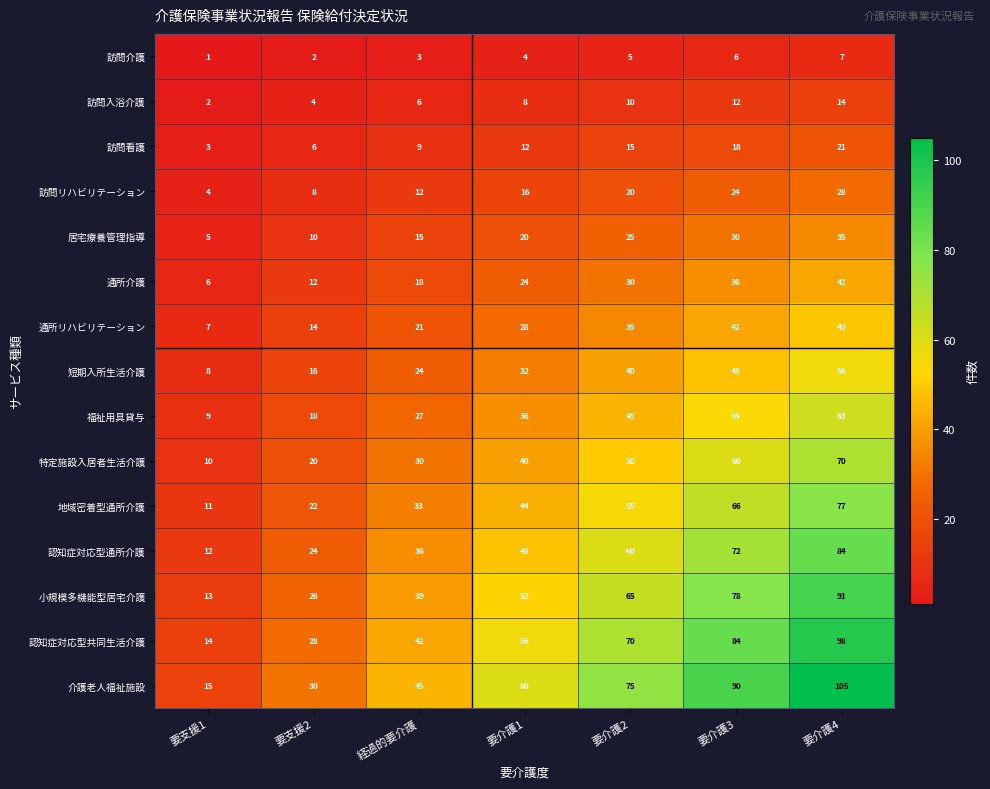

How many data points in 短期入所生活介護 are less than 32?

3